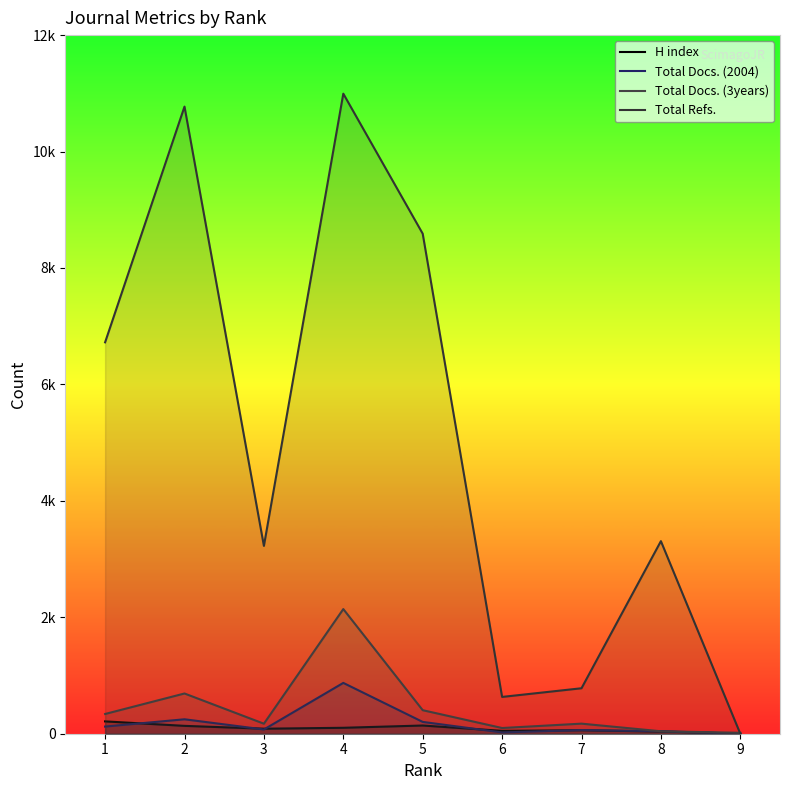

How many times do Total Refs. and Total Docs. (3years) cross each other?

1